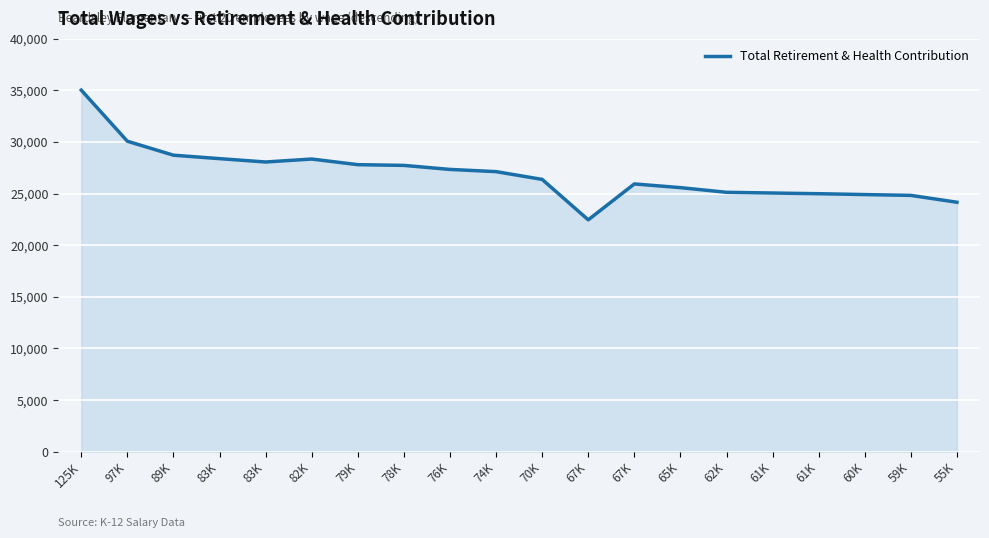

Does the chart display data point markers on the line(s)?

No